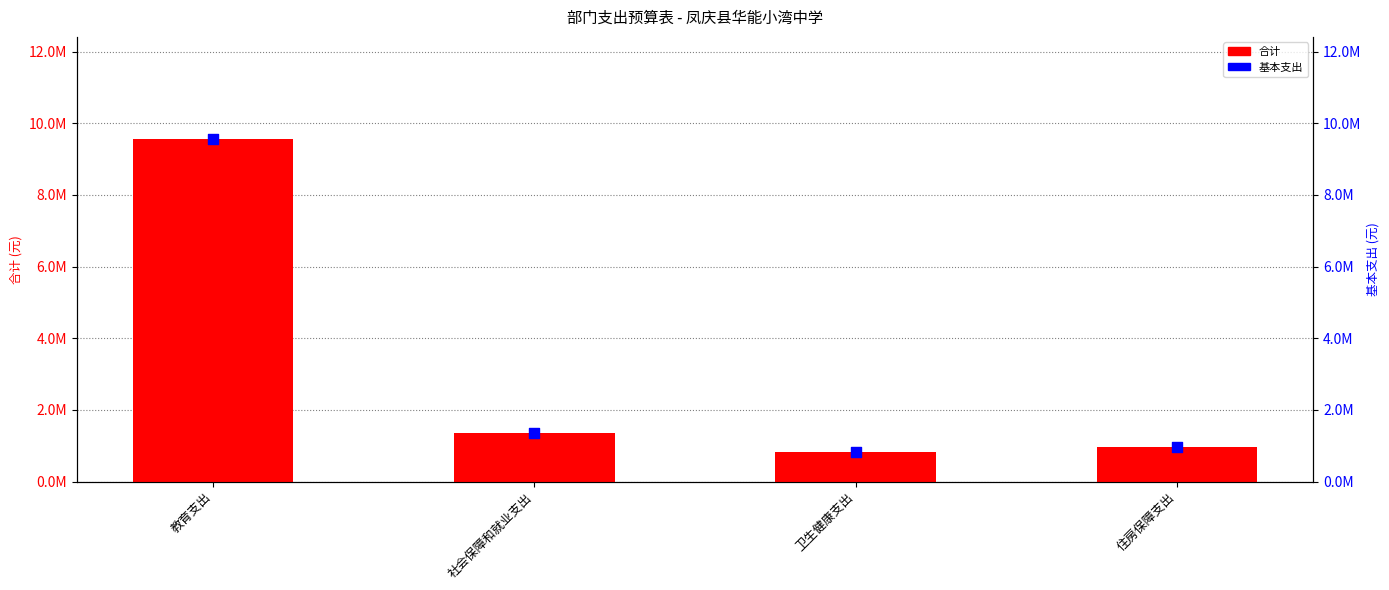

What is the total value across all series at 社会保障和就业支出?

2693326.6